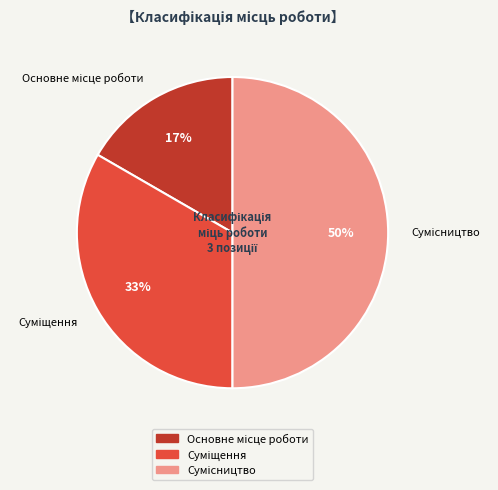

How many slices are in this pie chart?

3